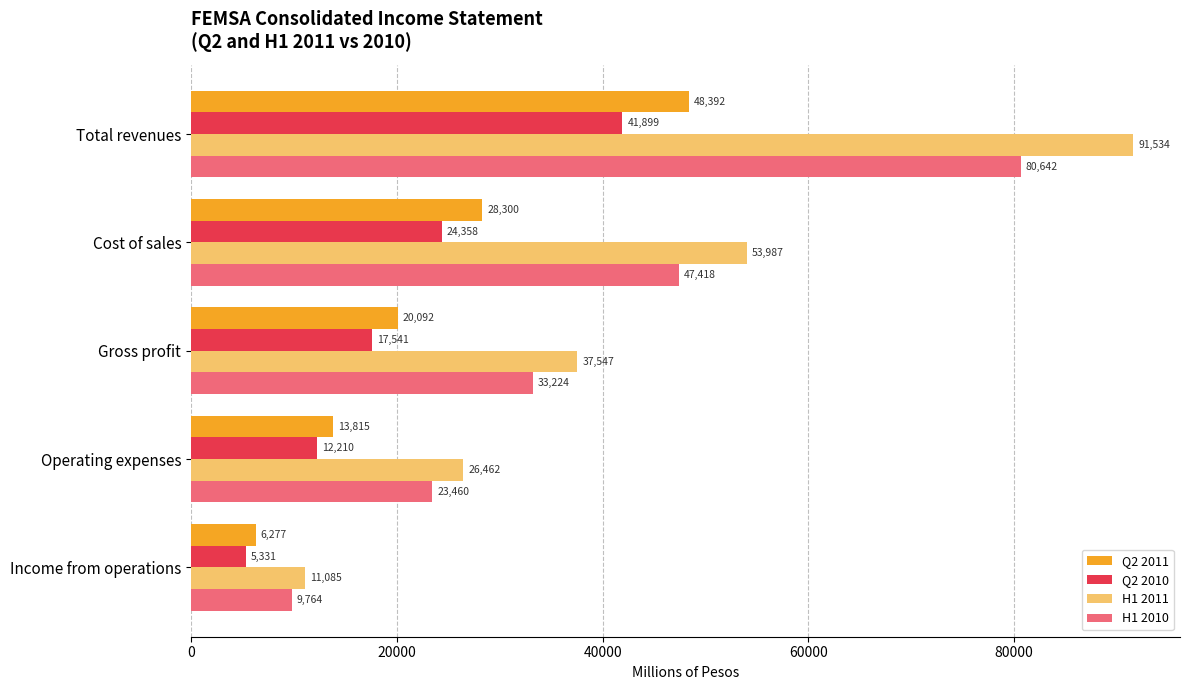

The H1 2011 series shows 26462 at Operating expenses. True or false?

True